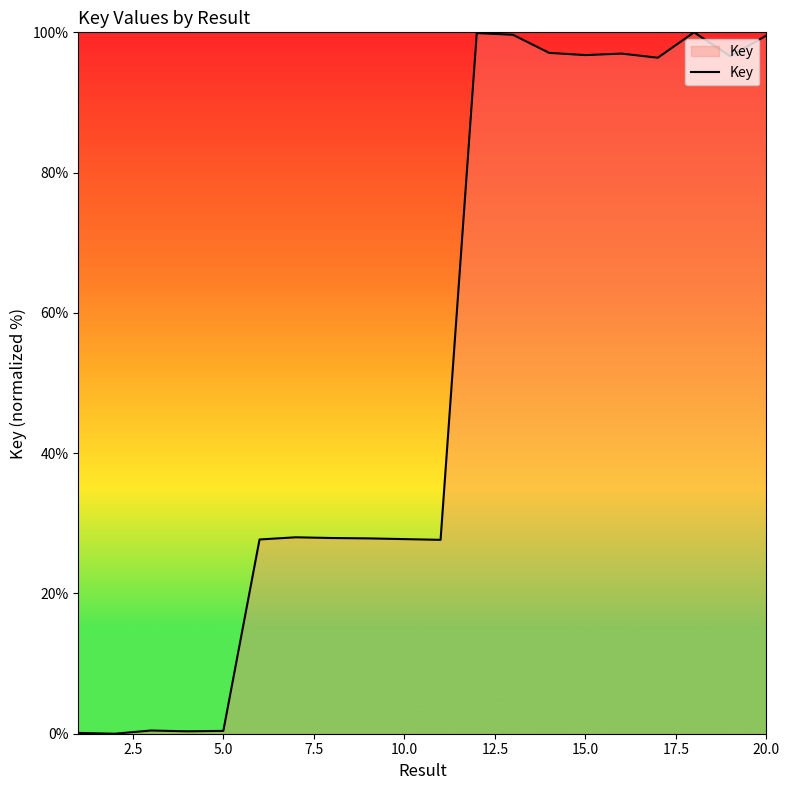

What is the difference between the maximum and minimum values?

100.0